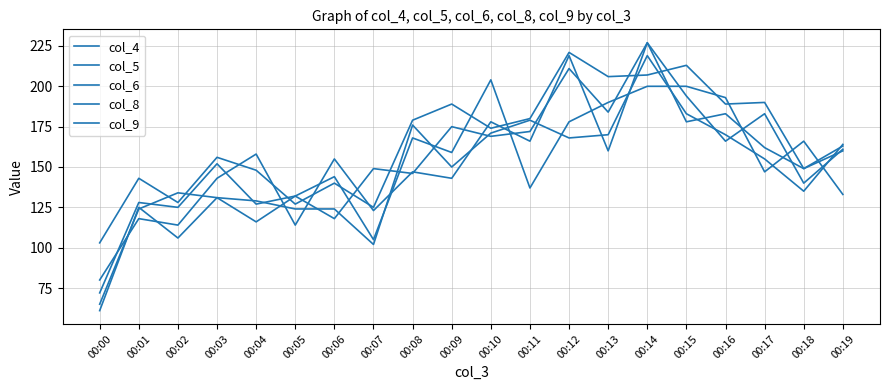

What is the value of the col_5 point at the 2nd from the left?

143